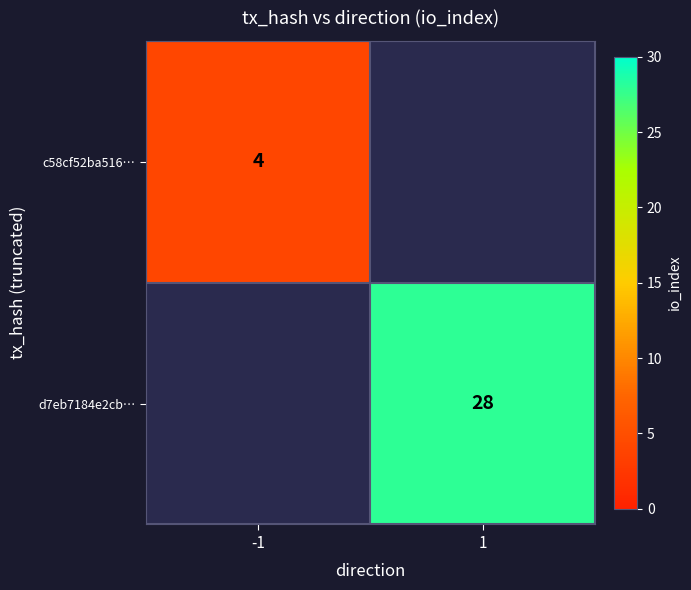

The d7eb7184e2cb… series shows 28 at 1. True or false?

True